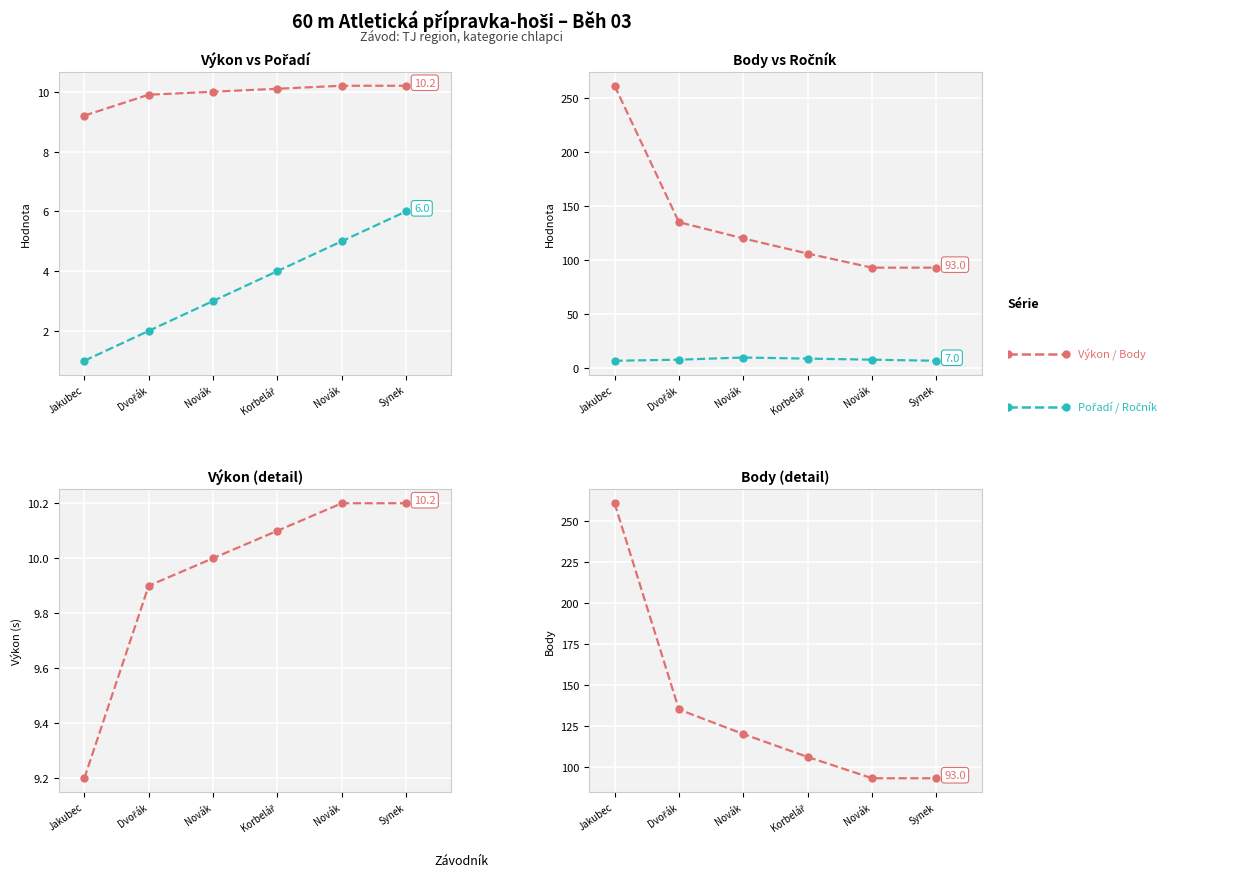

How many data points in Ročník are less than 8?

2